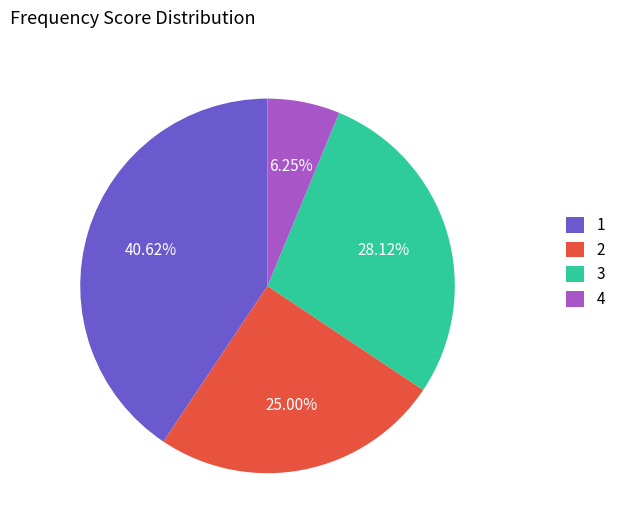

Is the sum of 2 and 1 greater than half?

Yes